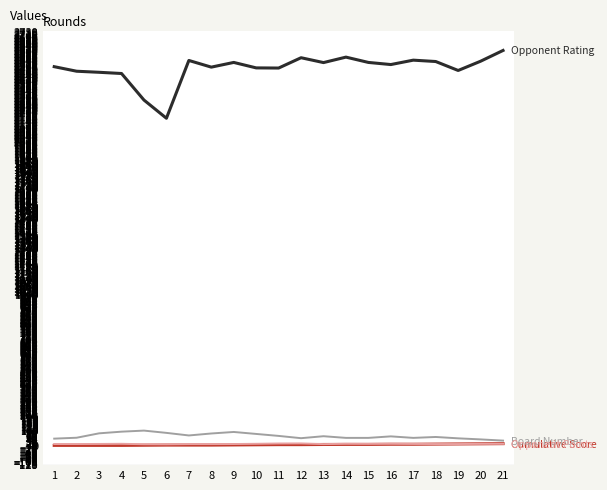

How many lines are shown in the chart?

4